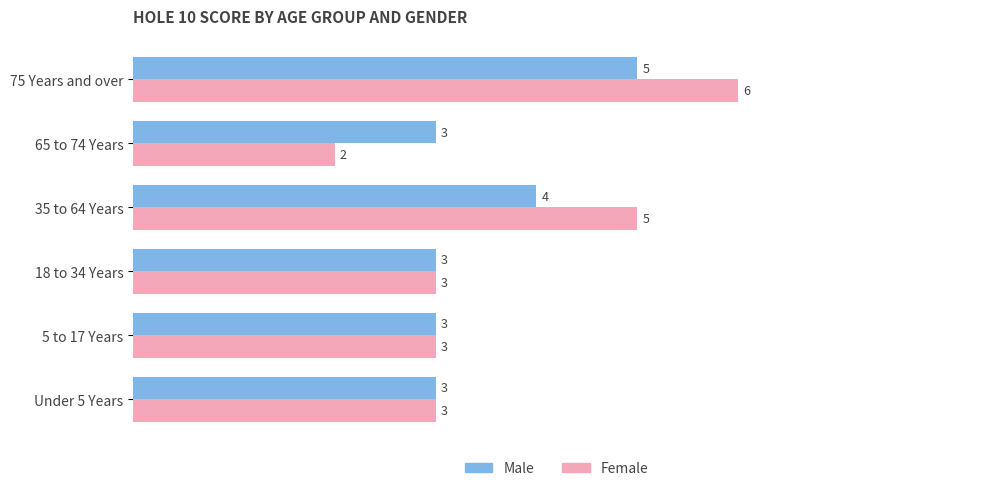

Which series has the largest total across all categories?

Female